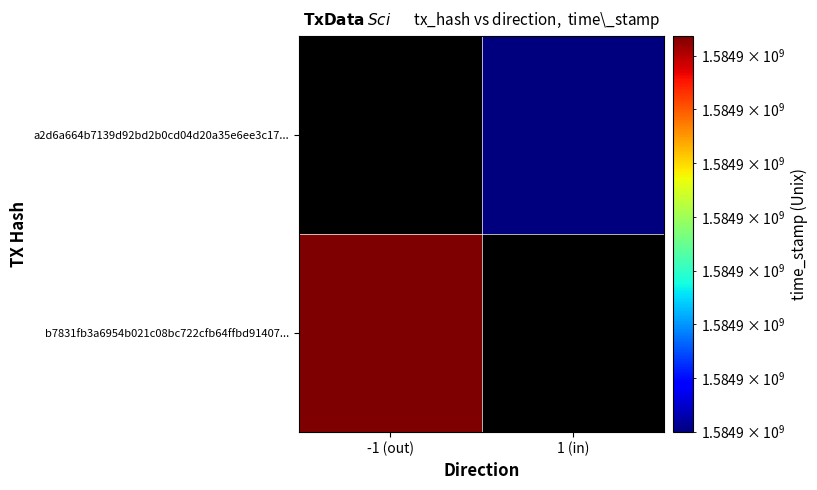

Is it true that a2d6a664b7139d92bd2b0cd04d20a35e6ee3c17 equals 1 at direction?

False